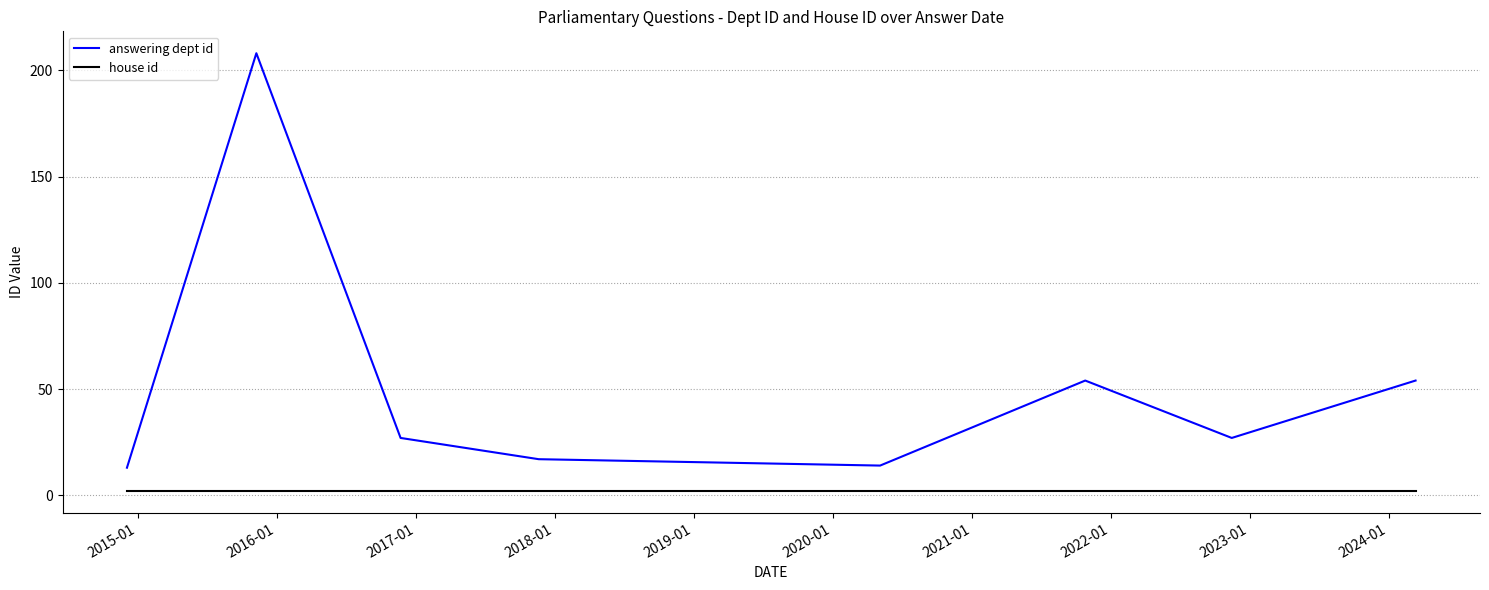

Which series has the largest total across all categories?

answering dept id